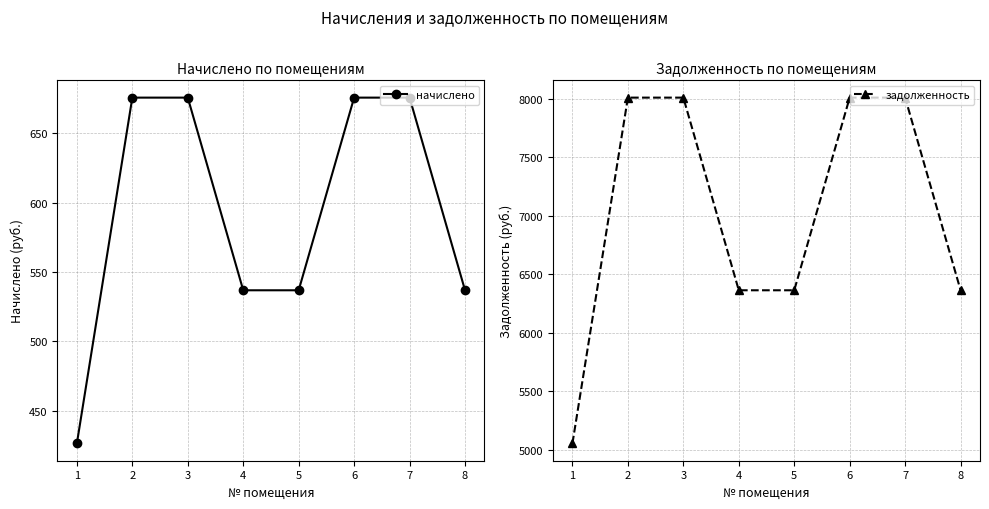

What is the highest value of the начислено series?

675.9